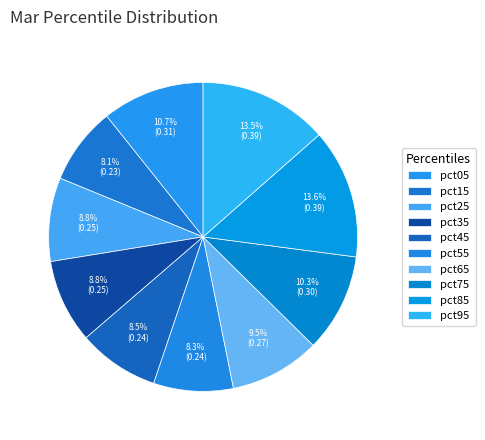

Do pct65 and pct05 together represent more than half of the pie?

No